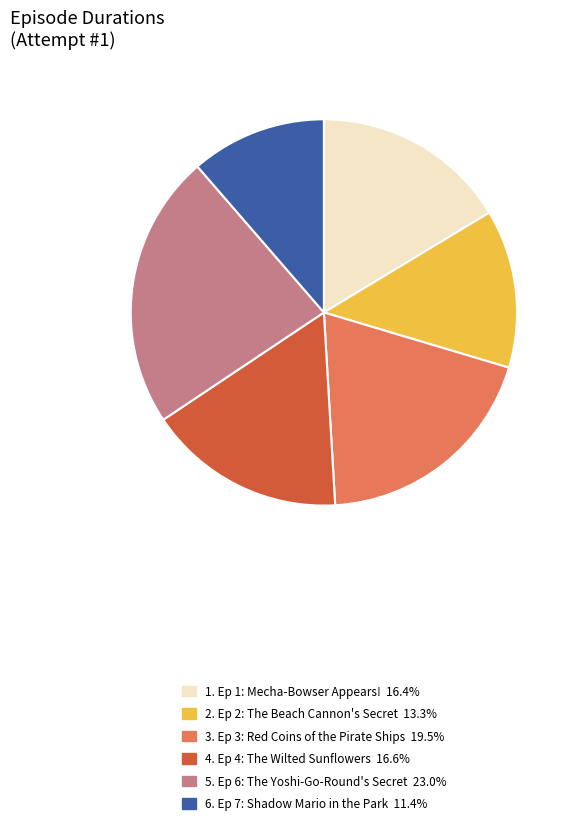

How many segments does this pie chart have?

6